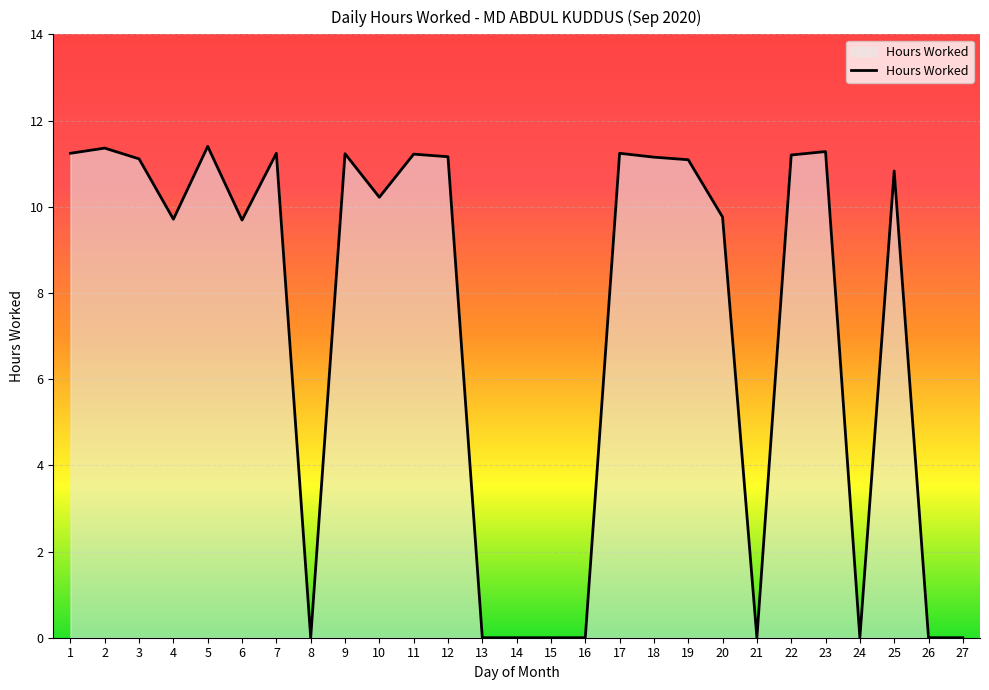

What is the difference between the second highest and second lowest values?

11.4